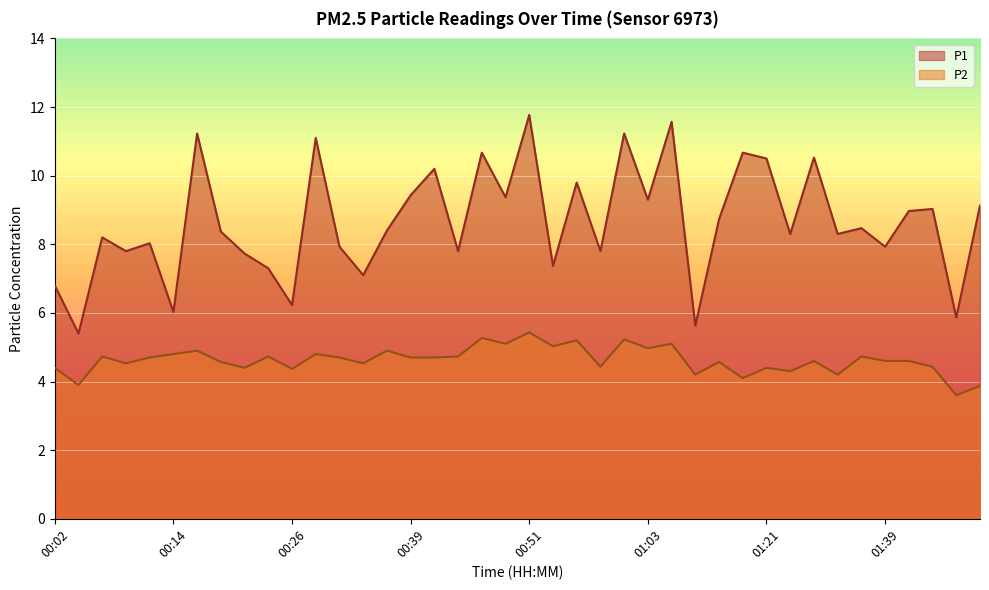

Rank the series at 00:44 from lowest to highest value.

P2, P1